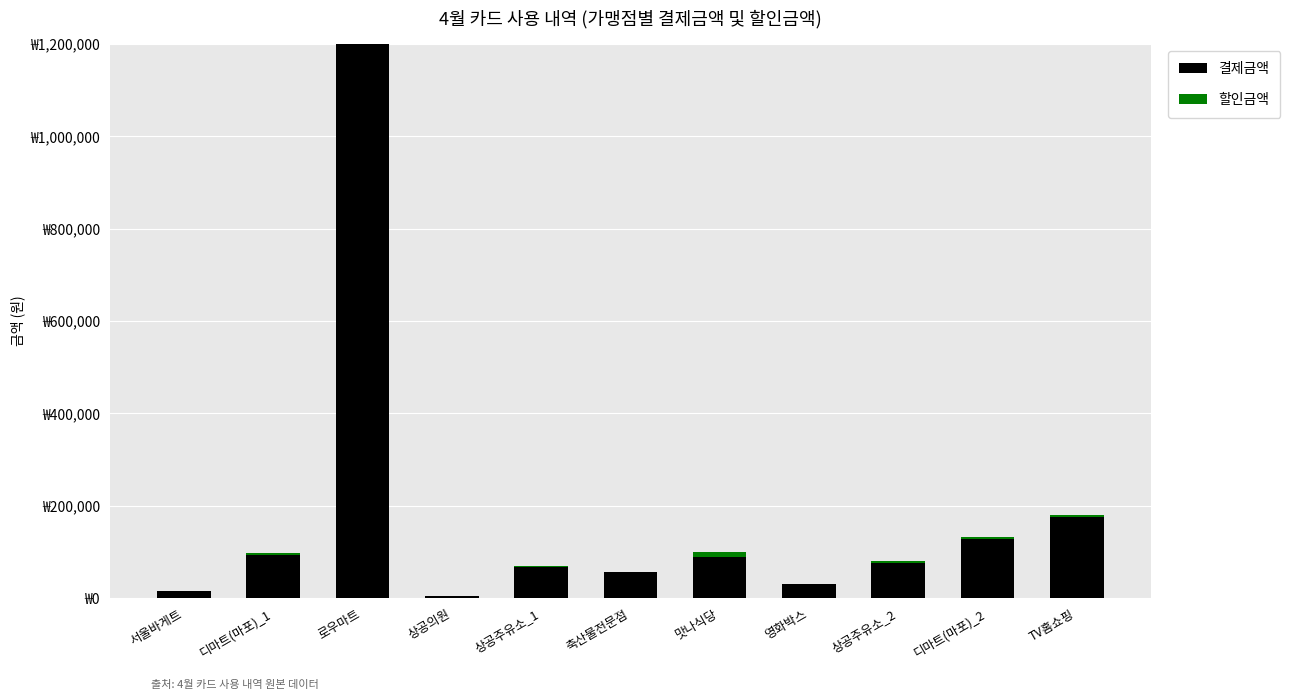

What is the label of the 11th bar from the left?

TV홈쇼핑